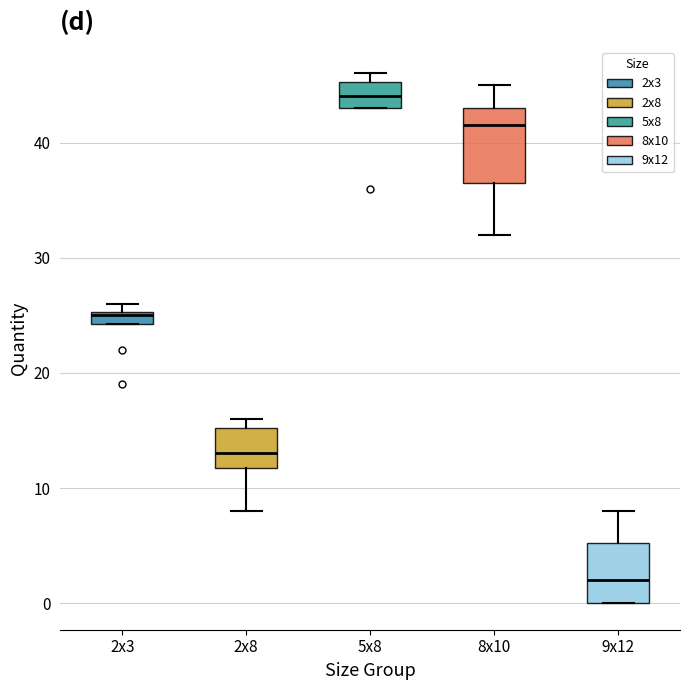

Which box has the highest median line?

5x8